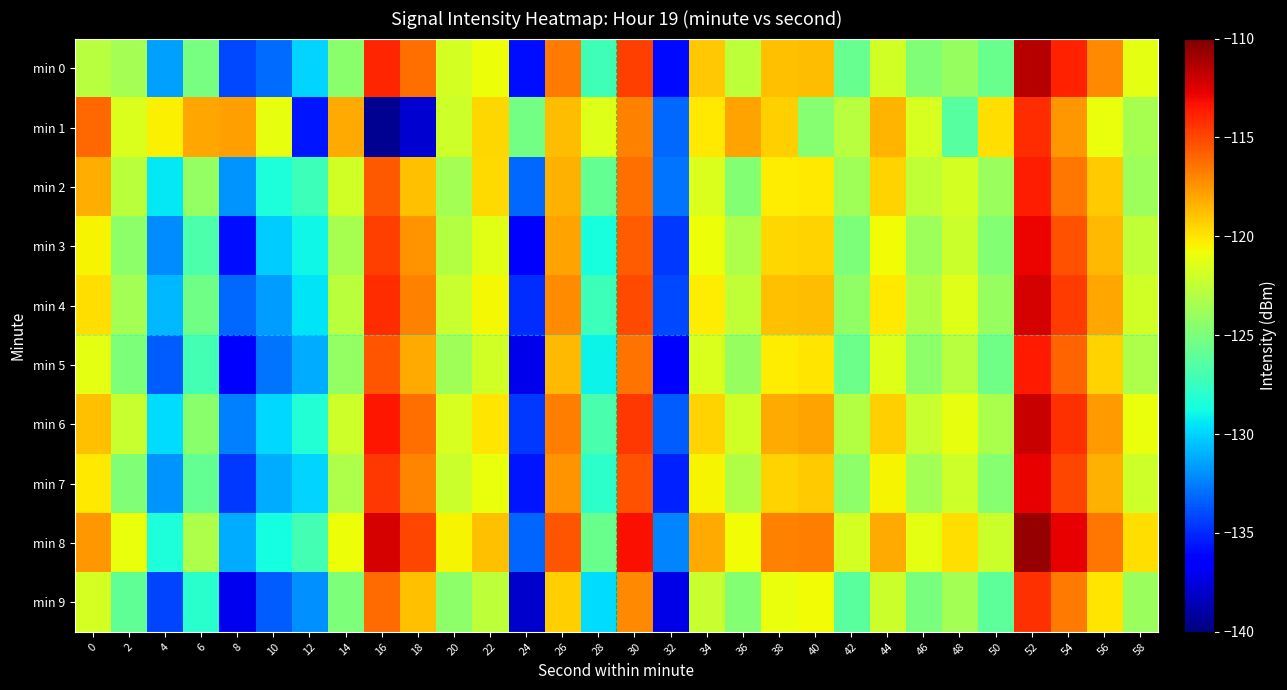

Reading left to right, transcribe all the data shown in this chart.

min 0: 0=-122.8	2=-123.5	4=-131.6	6=-125.1	8=-134.1	10=-133.0	12=-130.0	14=-124.5	16=-114.0	18=-116.3	20=-121.8	22=-120.9	24=-135.8	26=-116.6	28=-127.2	30=-114.8	32=-135.9	34=-119.1	36=-122.7	38=-118.8	40=-118.7	42=-125.8	44=-121.9	46=-124.8	48=-124.0	50=-125.6	52=-111.5	54=-113.8	56=-117.1	58=-121.2
min 1: 0=-116.1	2=-121.6	4=-120.4	6=-118.1	8=-117.8	10=-121.0	12=-135.6	14=-118.2	16=-139.4	18=-137.9	20=-122.0	22=-119.5	24=-125.3	26=-118.7	28=-121.4	30=-116.8	32=-133.2	34=-120.1	36=-117.9	38=-119.3	40=-124.6	42=-122.8	44=-118.5	46=-121.7	48=-126.3	50=-119.8	52=-114.2	54=-117.6	56=-120.9	58=-123.4
min 2: 0=-118.3	2=-122.7	4=-129.4	6=-124.1	8=-131.8	10=-128.5	12=-127.3	14=-121.9	16=-115.6	18=-118.8	20=-123.5	22=-119.7	24=-133.2	26=-118.4	28=-125.9	30=-116.3	32=-132.8	34=-121.5	36=-124.7	38=-120.3	40=-120.1	42=-123.6	44=-119.4	46=-122.5	48=-121.8	50=-123.9	52=-113.7	54=-116.5	56=-119.2	58=-123.8
min 3: 0=-120.5	2=-124.3	4=-132.1	6=-126.7	8=-135.8	10=-130.2	12=-128.9	14=-123.4	16=-114.8	18=-117.5	20=-122.9	22=-121.3	24=-136.4	26=-117.9	28=-128.6	30=-115.7	32=-134.6	34=-120.8	36=-123.2	38=-119.6	40=-119.4	42=-124.9	44=-120.7	46=-123.8	48=-122.1	50=-124.7	52=-112.9	54=-115.3	56=-118.6	58=-122.5
min 4: 0=-119.8	2=-123.5	4=-130.8	6=-125.4	8=-133.2	10=-131.6	12=-129.5	14=-122.7	16=-114.2	18=-116.9	20=-122.3	22=-120.6	24=-134.9	26=-117.2	28=-127.3	30=-115.1	32=-134.1	34=-120.2	36=-122.5	38=-118.9	40=-118.7	42=-124.2	44=-120.1	46=-123.1	48=-121.4	50=-124.0	52=-112.3	54=-114.6	56=-118.0	58=-121.9
min 5: 0=-121.2	2=-125.0	4=-133.5	6=-127.1	8=-136.3	10=-132.8	12=-131.2	14=-124.1	16=-115.5	18=-118.1	20=-123.6	22=-121.9	24=-137.1	26=-118.6	28=-129.0	30=-116.4	32=-136.5	34=-121.5	36=-124.0	38=-120.2	40=-120.0	42=-125.5	44=-121.4	46=-124.4	48=-122.8	50=-125.4	52=-113.6	54=-115.9	56=-119.4	58=-123.2
min 6: 0=-118.9	2=-122.2	4=-129.7	6=-124.5	8=-132.5	10=-129.9	12=-128.2	14=-122.0	16=-113.5	18=-116.3	20=-121.7	22=-120.0	24=-134.5	26=-116.7	28=-126.8	30=-114.5	32=-133.5	34=-119.4	36=-121.9	38=-118.1	40=-117.9	42=-123.0	44=-119.3	46=-122.3	48=-121.1	50=-123.3	52=-111.9	54=-114.3	56=-117.7	58=-121.0
min 7: 0=-120.1	2=-124.8	4=-131.9	6=-125.9	8=-134.5	10=-131.2	12=-130.0	14=-123.2	16=-114.5	18=-117.0	20=-122.1	22=-121.0	24=-135.6	26=-117.4	28=-127.9	30=-115.3	32=-135.2	34=-120.5	36=-123.1	38=-119.4	40=-119.2	42=-124.3	44=-120.5	46=-123.5	48=-122.0	50=-124.6	52=-112.8	54=-115.0	56=-118.4	58=-122.0
min 8: 0=-117.6	2=-121.0	4=-128.5	6=-123.2	8=-131.2	10=-128.7	12=-127.0	14=-120.8	16=-112.3	18=-115.0	20=-120.5	22=-118.8	24=-133.3	26=-115.5	28=-125.6	30=-113.2	32=-132.3	34=-118.2	36=-120.7	38=-116.9	40=-116.7	42=-121.8	44=-118.2	46=-121.2	48=-119.8	50=-122.1	52=-110.7	54=-112.8	56=-116.5	58=-119.8
min 9: 0=-121.8	2=-126.0	4=-134.2	6=-128.0	8=-137.0	10=-133.5	12=-132.0	14=-125.0	16=-116.2	18=-118.8	20=-124.3	22=-122.6	24=-138.0	26=-119.3	28=-129.7	30=-117.1	32=-137.2	34=-122.2	36=-124.7	38=-120.9	40=-120.7	42=-126.2	44=-122.1	46=-125.1	48=-123.5	50=-126.1	52=-114.3	54=-116.6	56=-120.0	58=-123.9